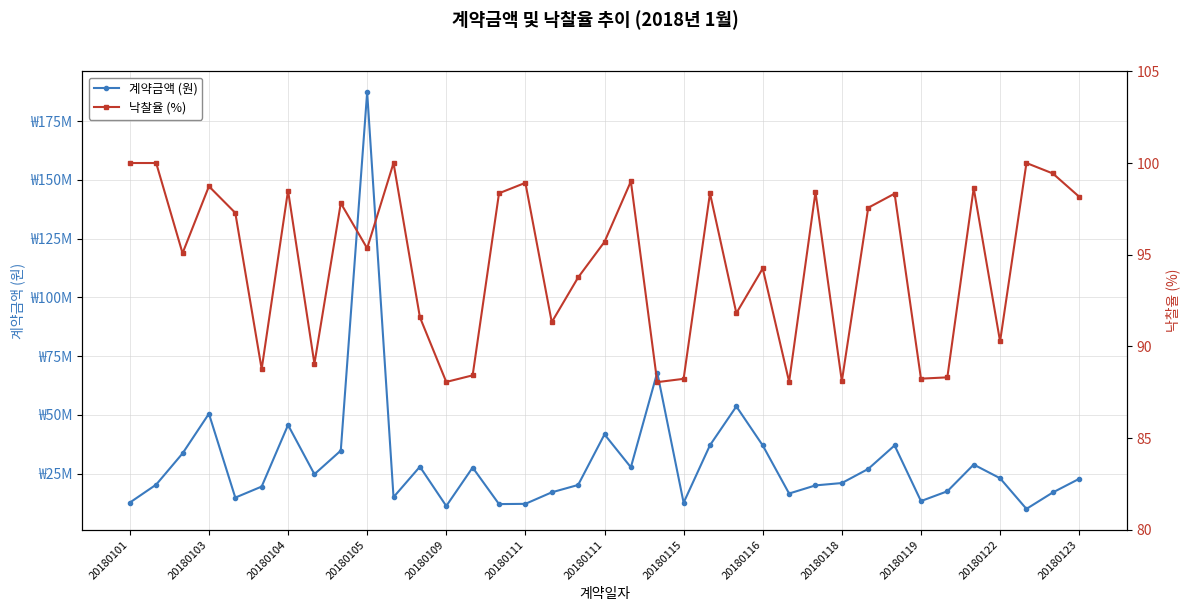

What is the label of the 23rd point from the right?

14